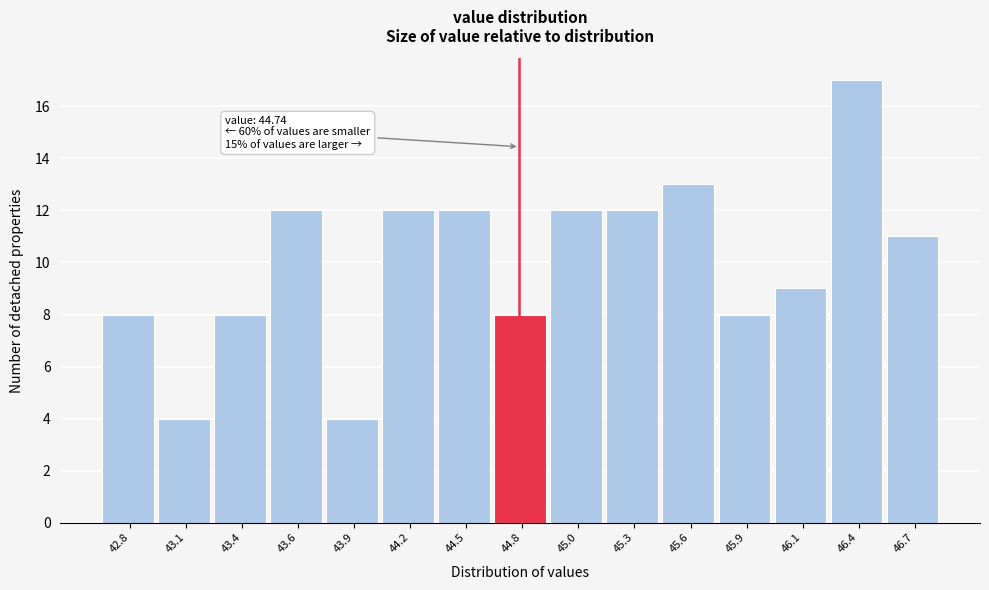

Which range on the x-axis has the tallest bar?

46.30 to 46.55